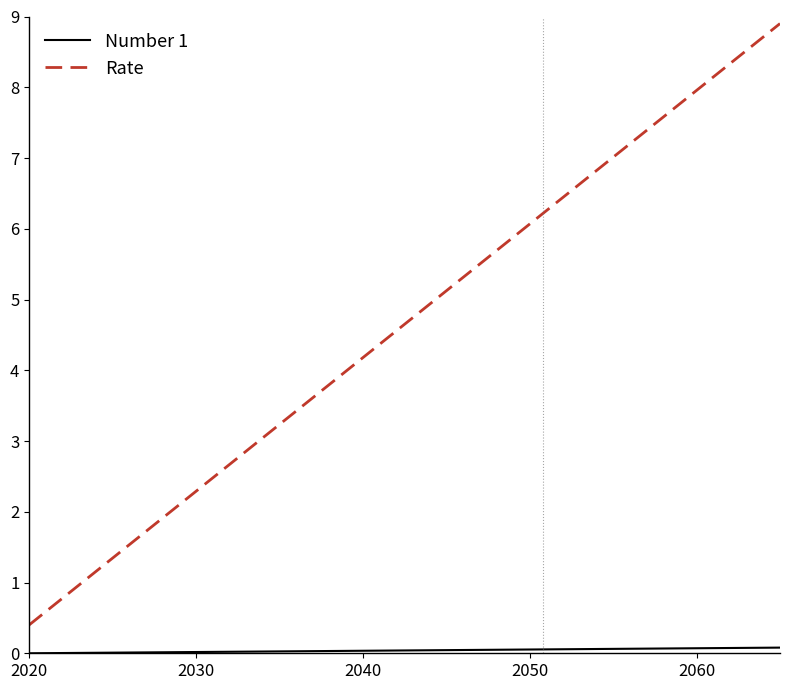

What is the maximum value shown in the chart?

8.9